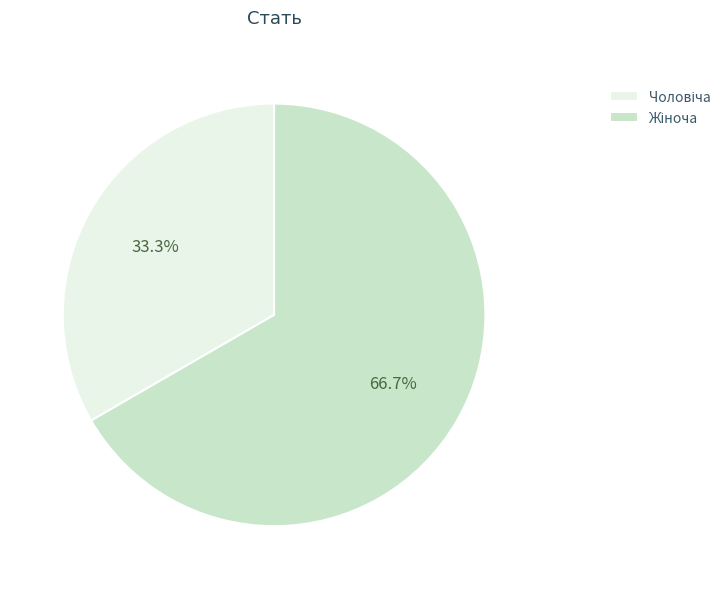

Is there any slice that represents more than half of the pie?

Yes